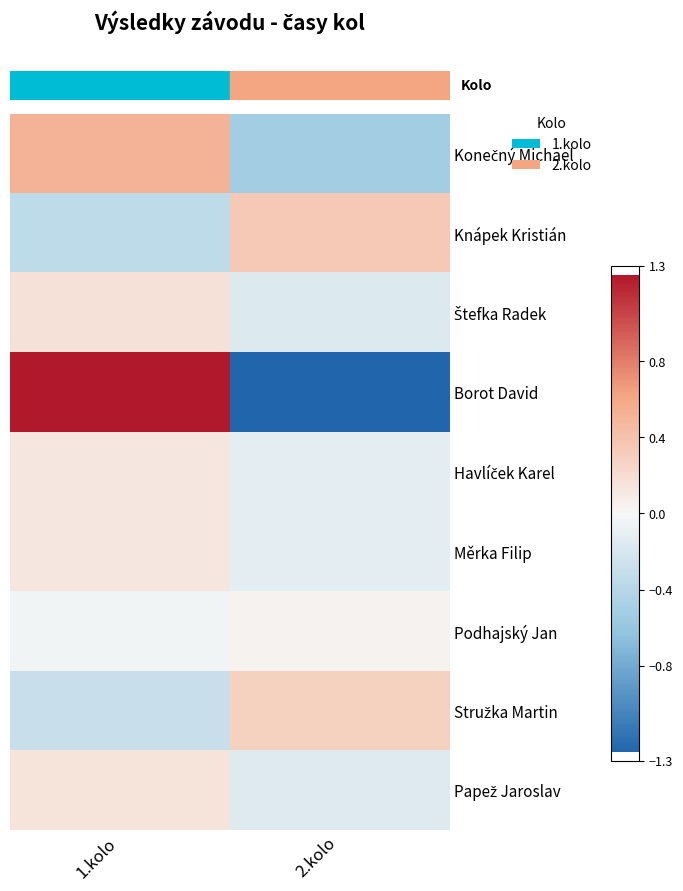

At which category does the chart reach its peak across all series?

1.kolo